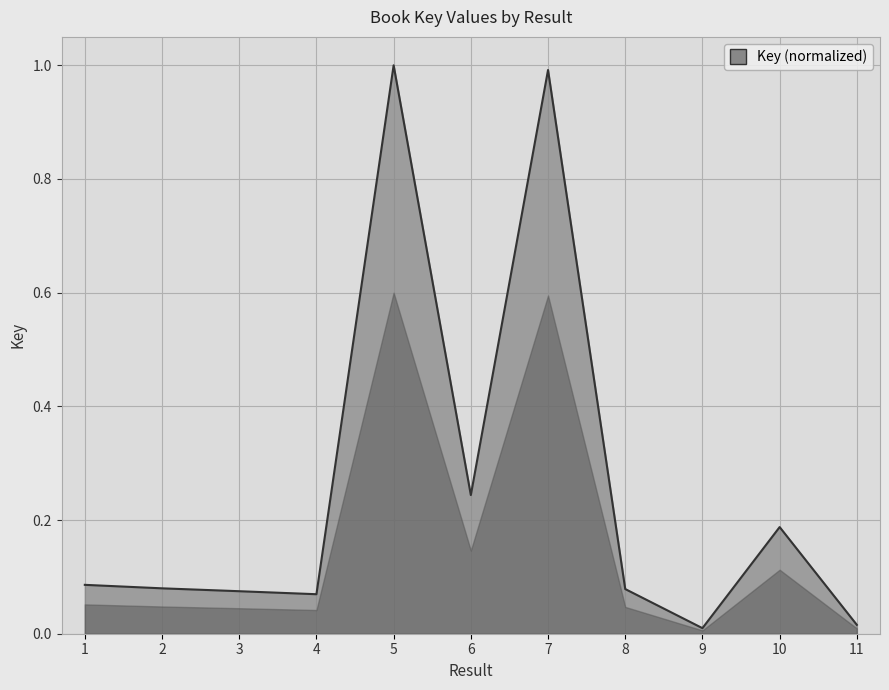

The chart shows a value of 0.4 at 5. True or false?

False